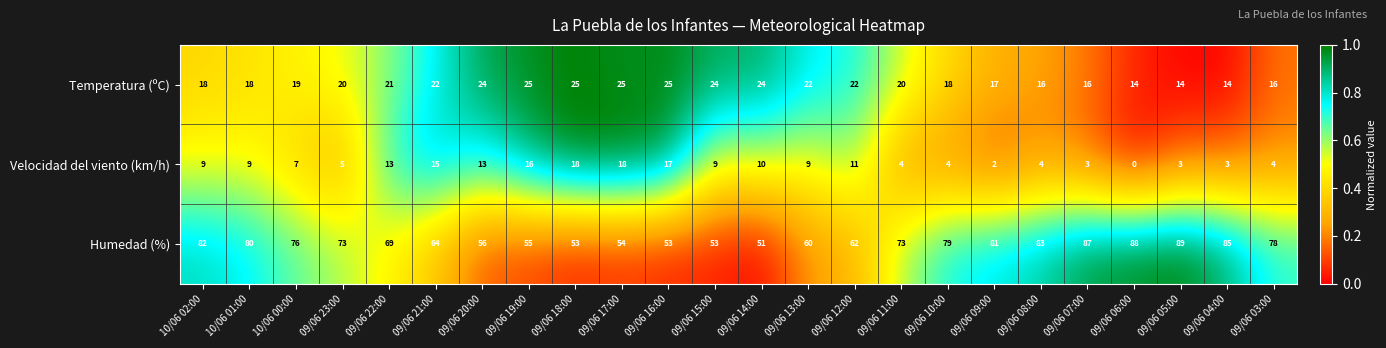

Which category has the highest value in the Humedad (%) series?

09/06 05:00